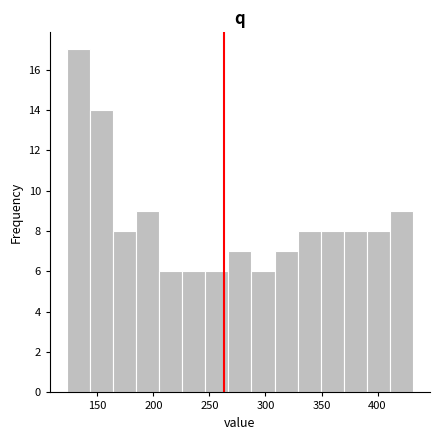

Over which range of the x-axis is the bar tallest?

125 to 145